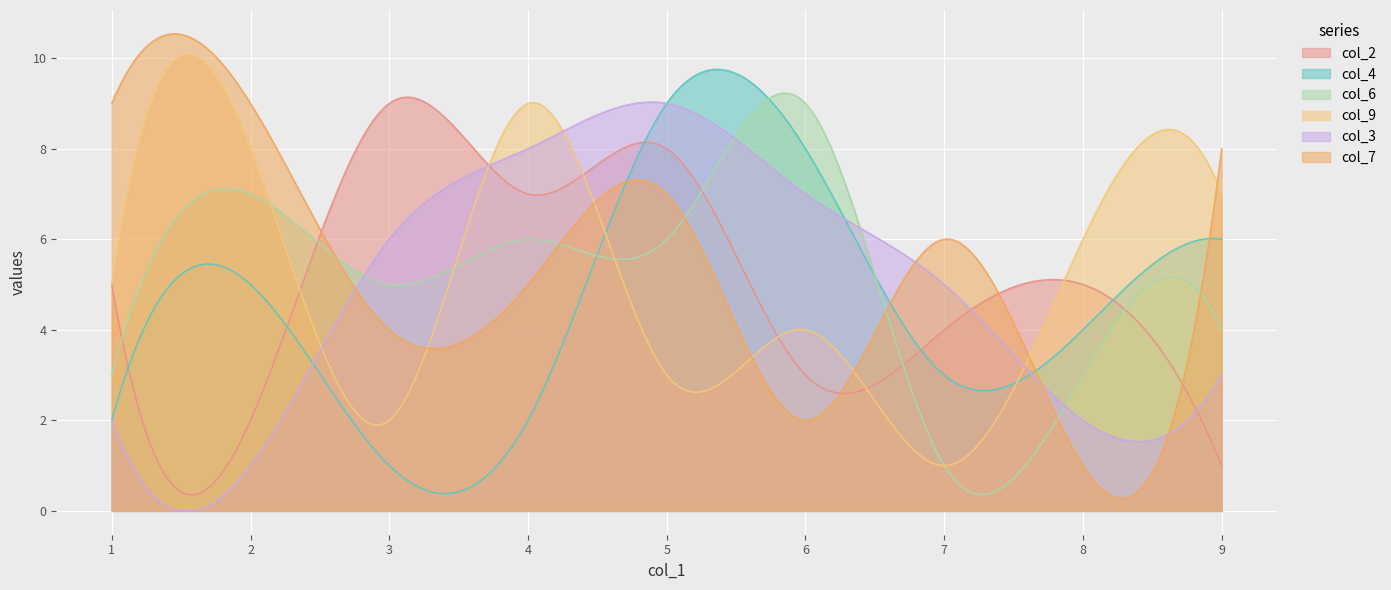

Which series has the largest range (max minus min)?

col_7